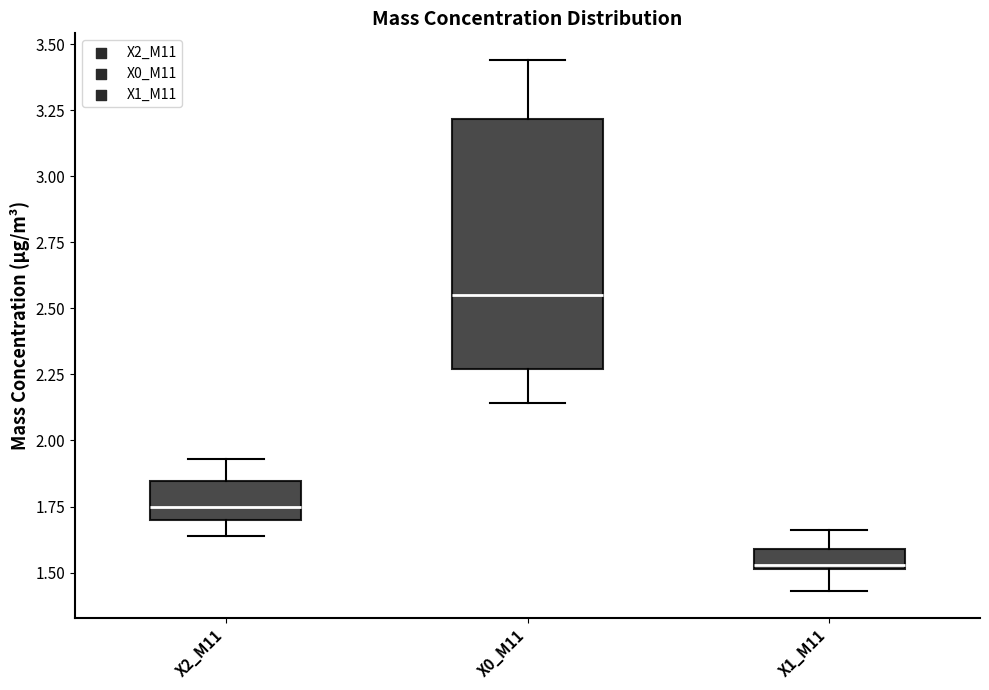

Which box's median line is the lowest?

X1_M11